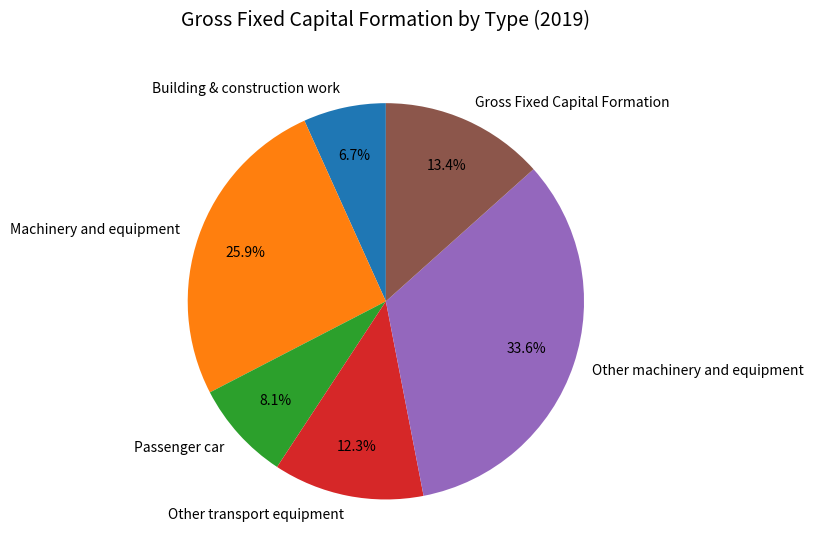

What is the ratio of the value at Building & construction work to the value at Other transport equipment?

0.5